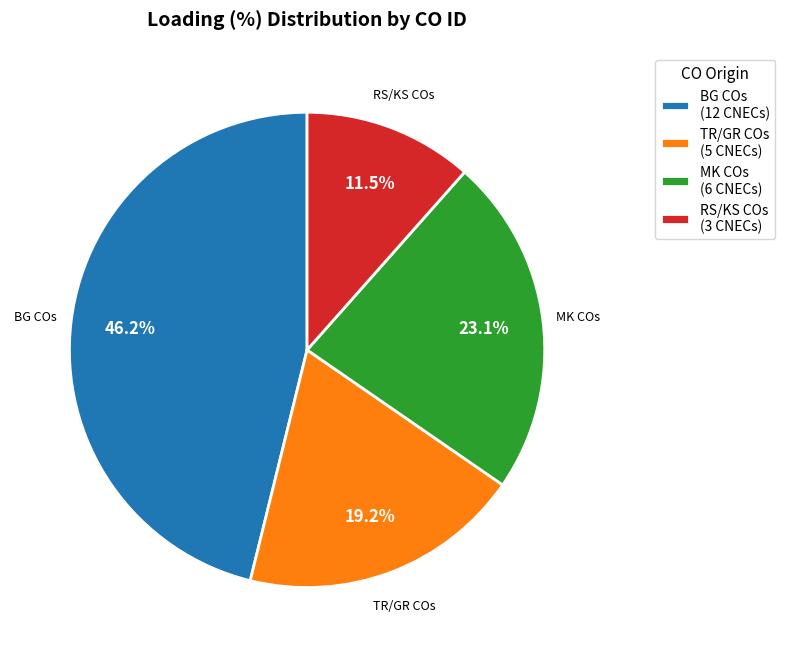

Is there any slice that represents more than half of the pie?

No